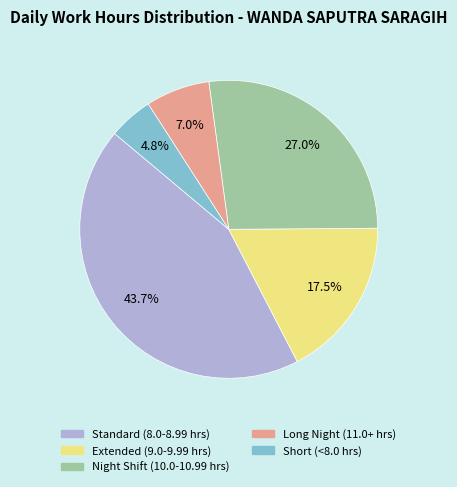

To the nearest percent, what is the average slice percentage?

20%